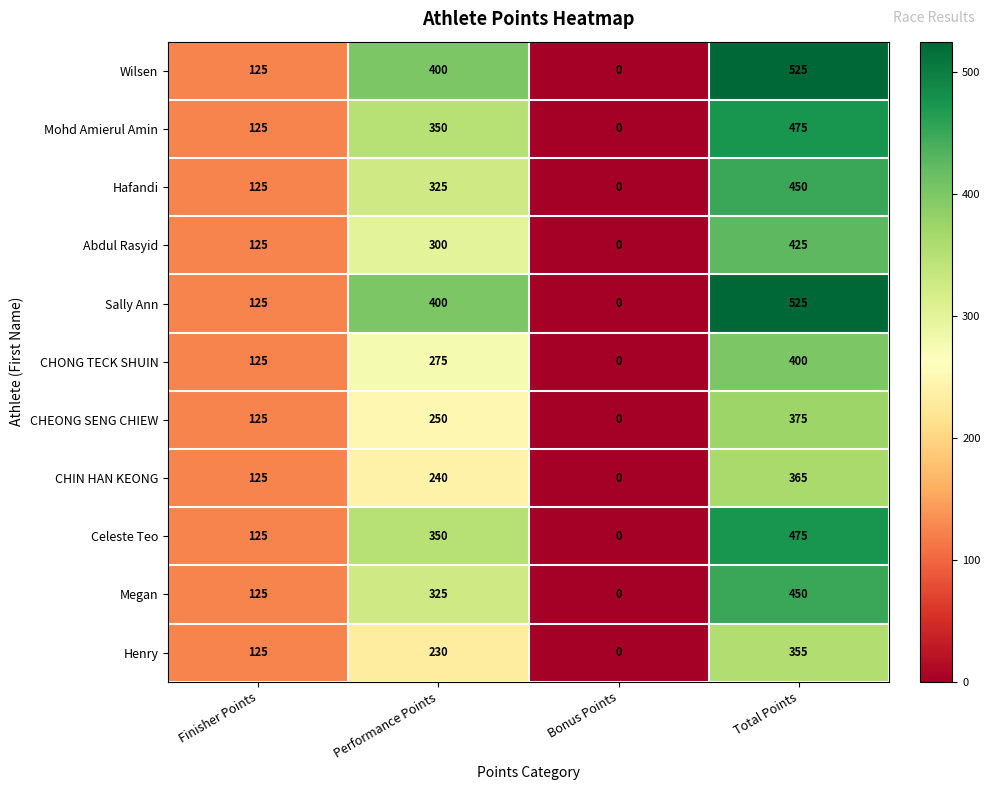

How many Hafandi values are between 125 and 450?

3